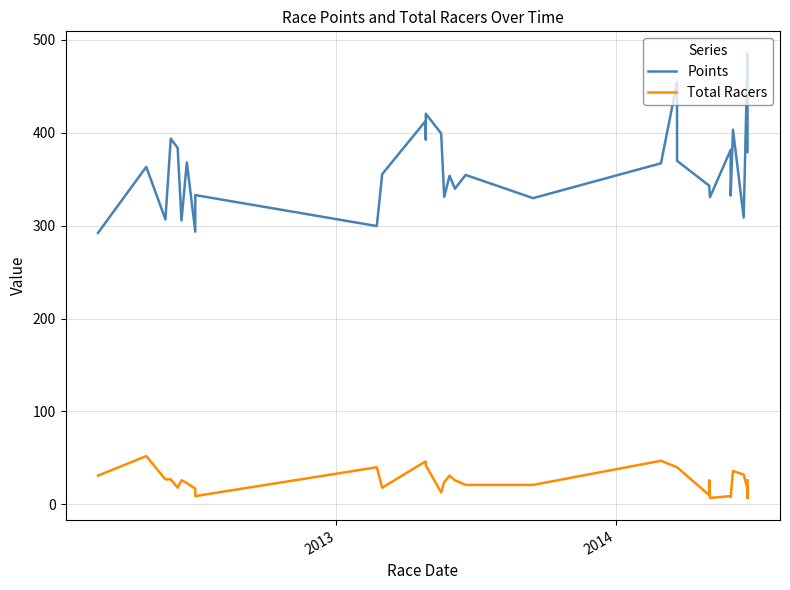

Rank the series by their maximum value, from highest to lowest.

Points, Total Racers